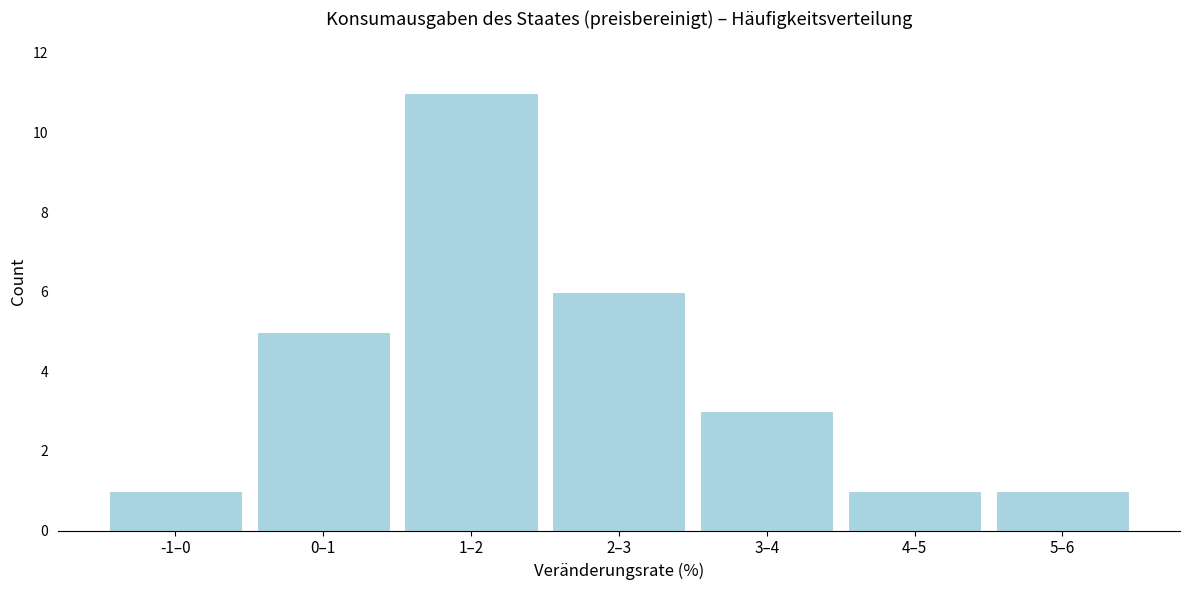

Reading left to right, list all the values displayed in this chart.

1	5	11	6	3	1	1